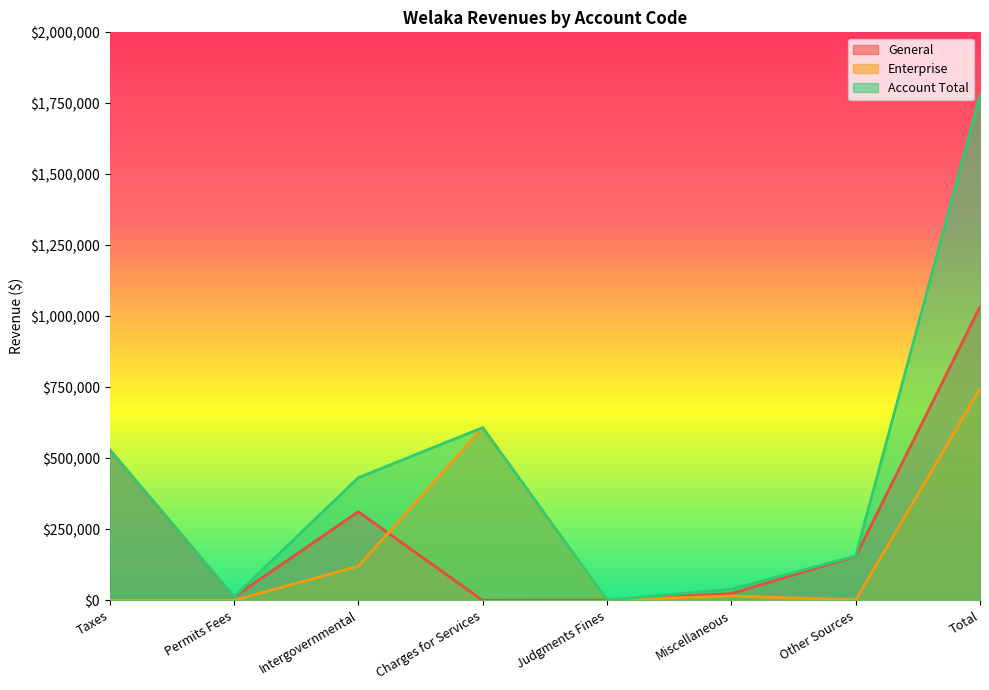

What is the difference between the second highest and minimum values in the Enterprise series?

608112